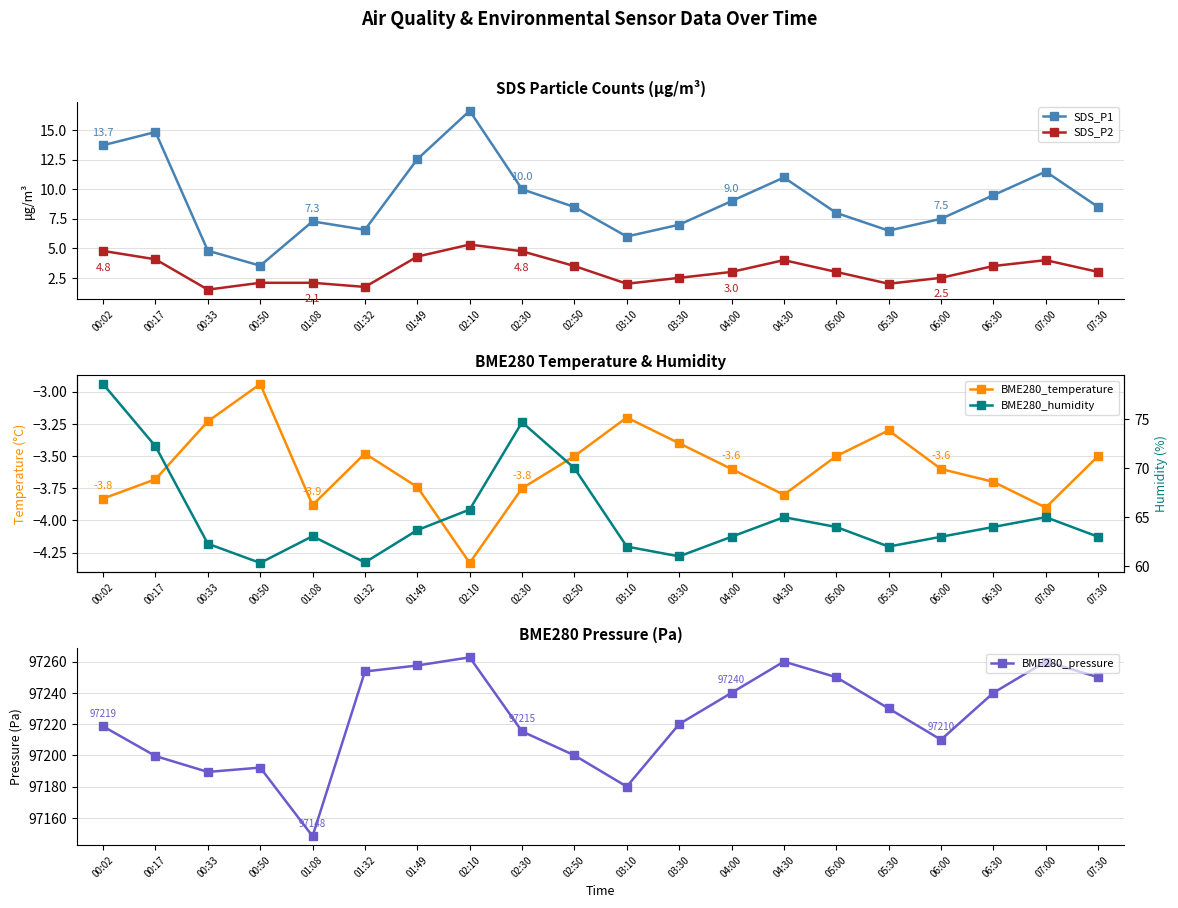

What is the difference between the BME280_humidity values at 03:30 and 05:00?

3.0